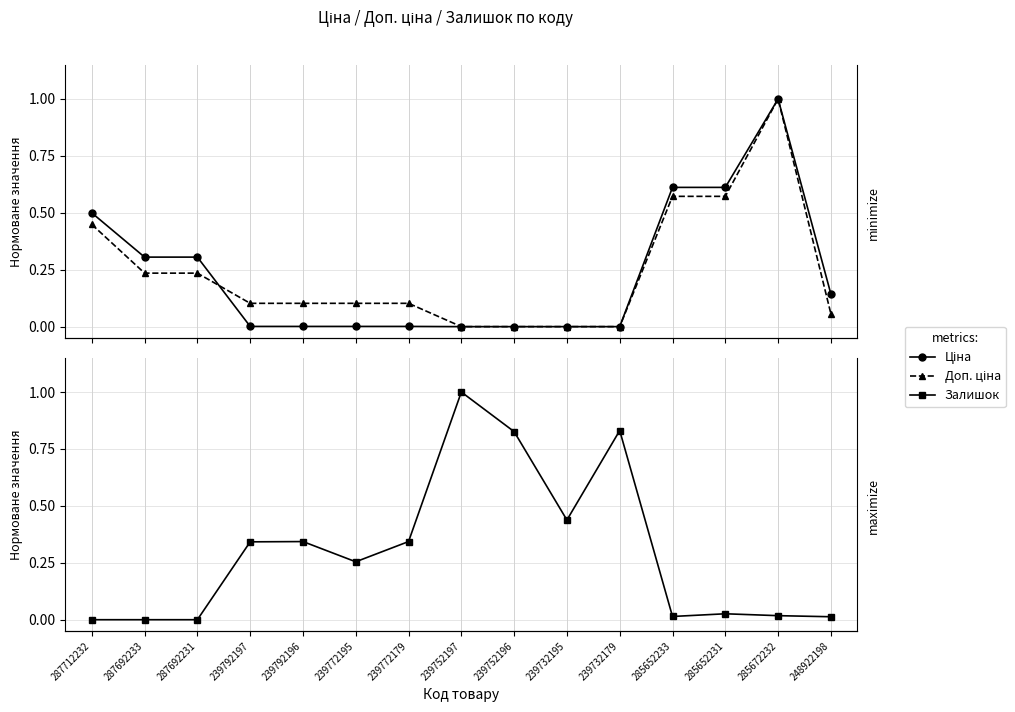

At which category does the chart reach its minimum across all series?

239752197